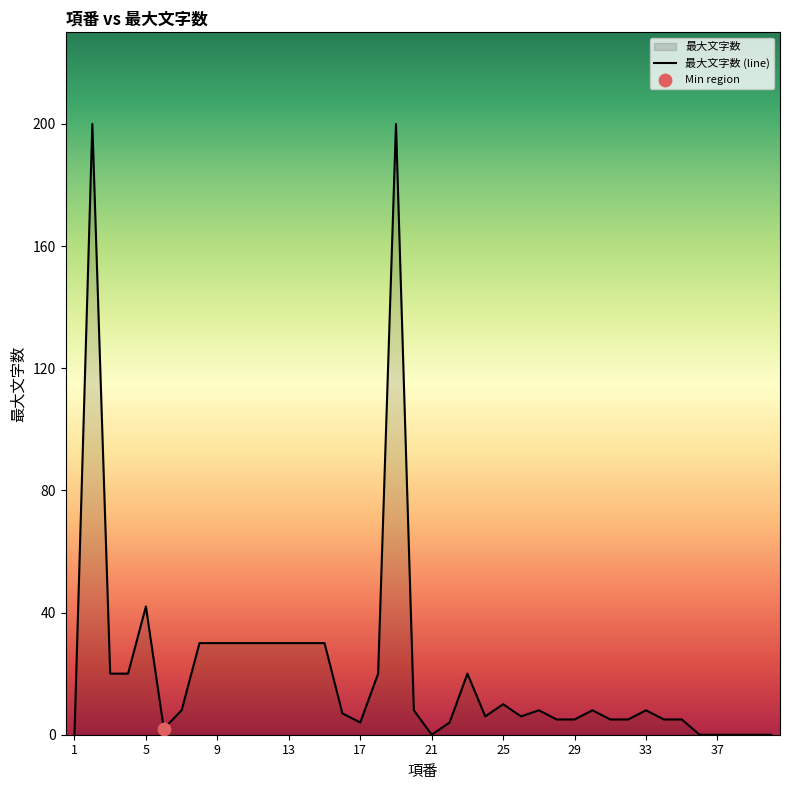

Where is the data nearest to the value 100?

5